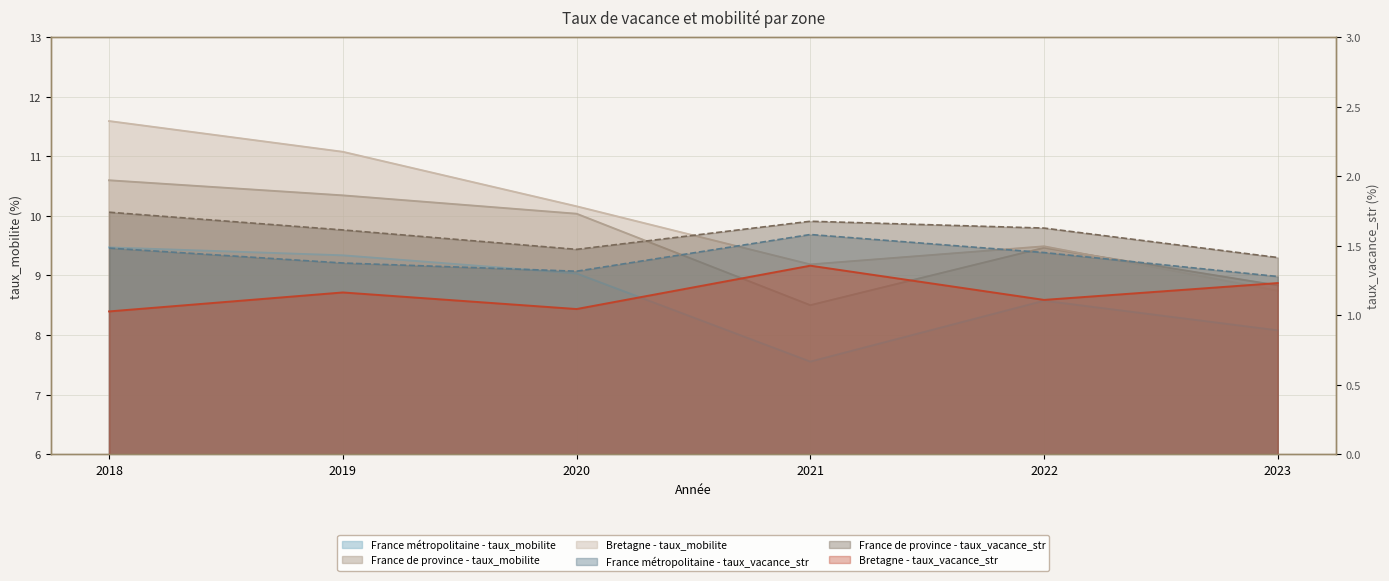

List the labels in order of Bretagne - taux_mobilite value, smallest first.

2023, 2021, 2022, 2020, 2019, 2018